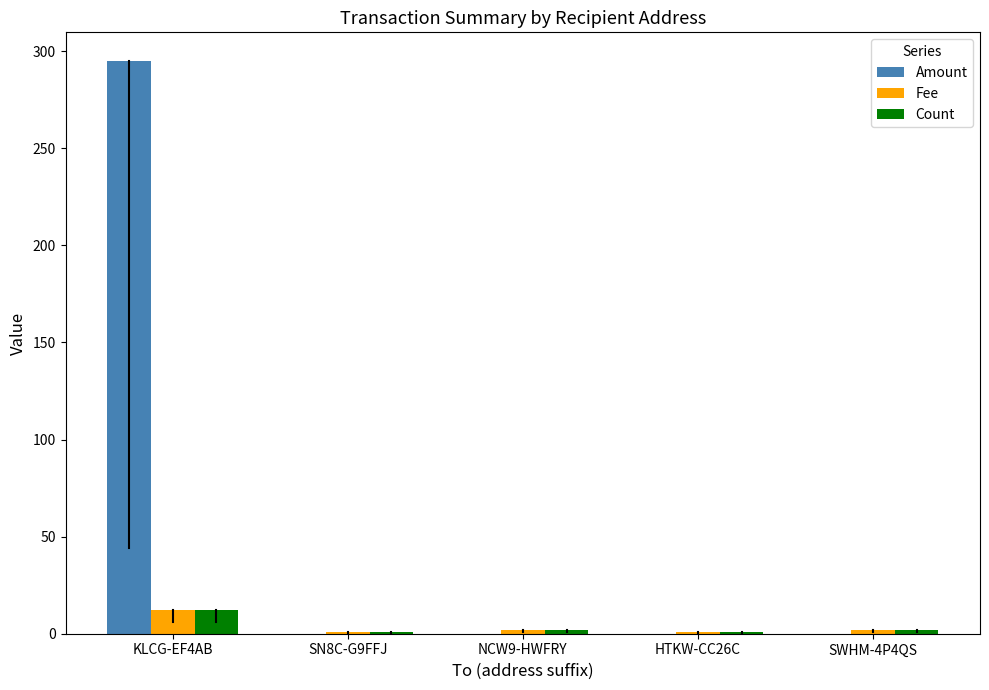

Which series has the largest total across all categories?

Amount